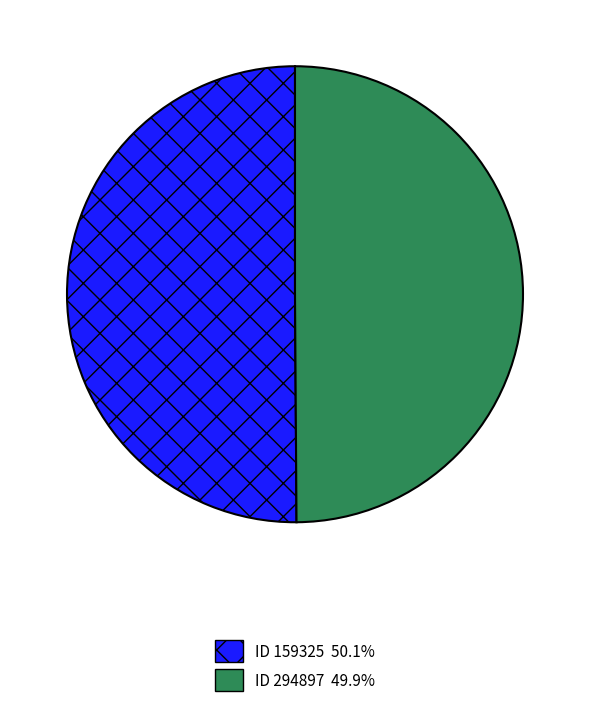

How many segments does this pie chart have?

2